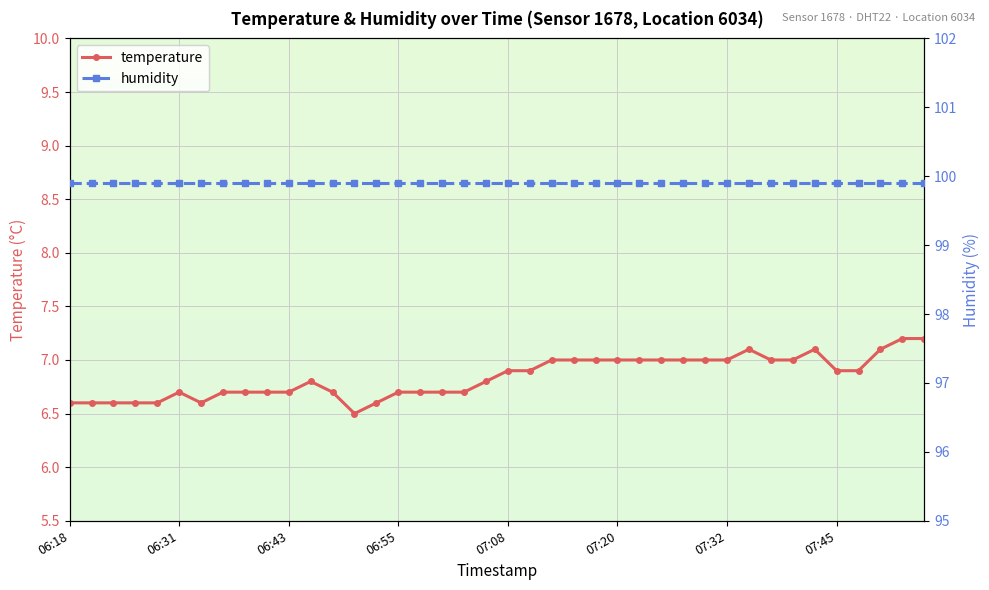

The value of temperature at 19 is 2.4. True or false?

False